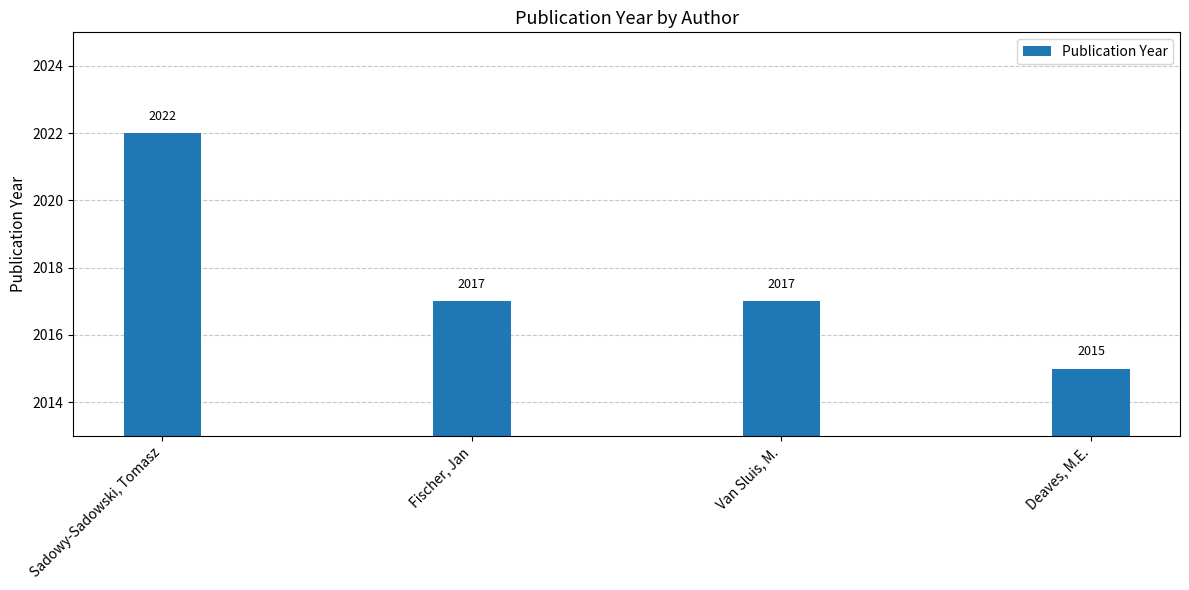

What is the greatest value displayed?

2022